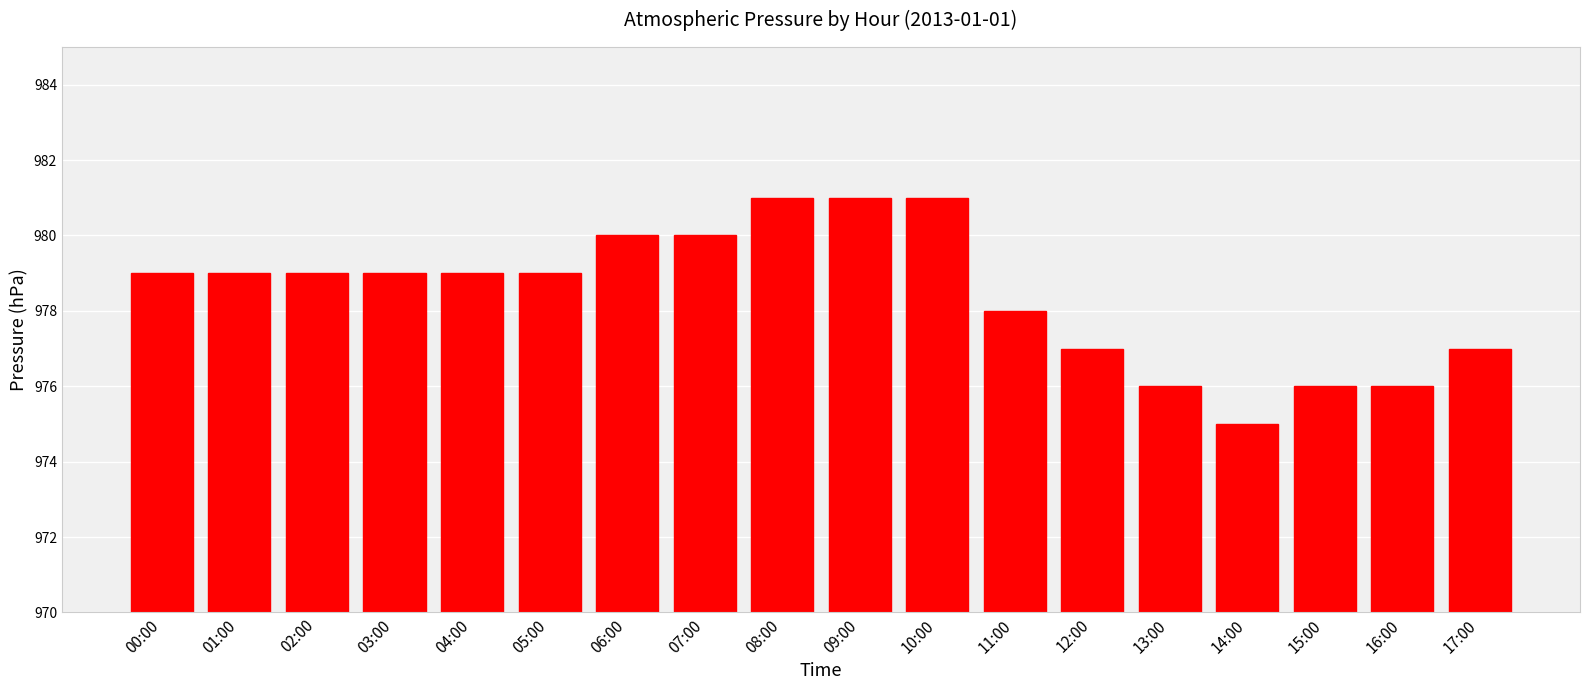

How many data points does each series have?

18